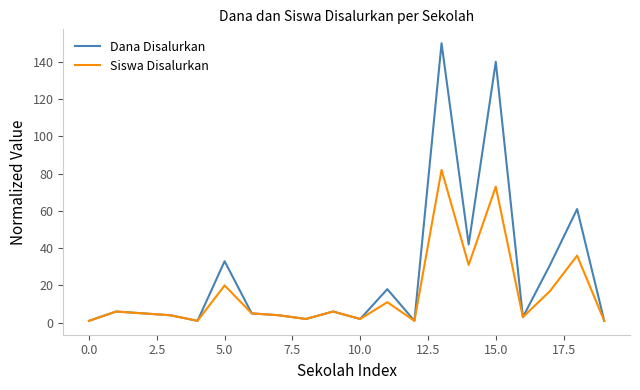

Which series has the widest spread of values?

Dana Disalurkan